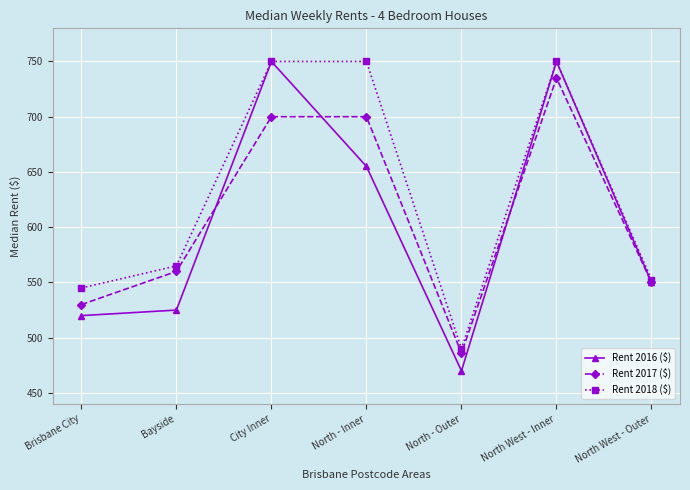

Where is the first local minimum for Rent 2018 ($)?

North - Outer